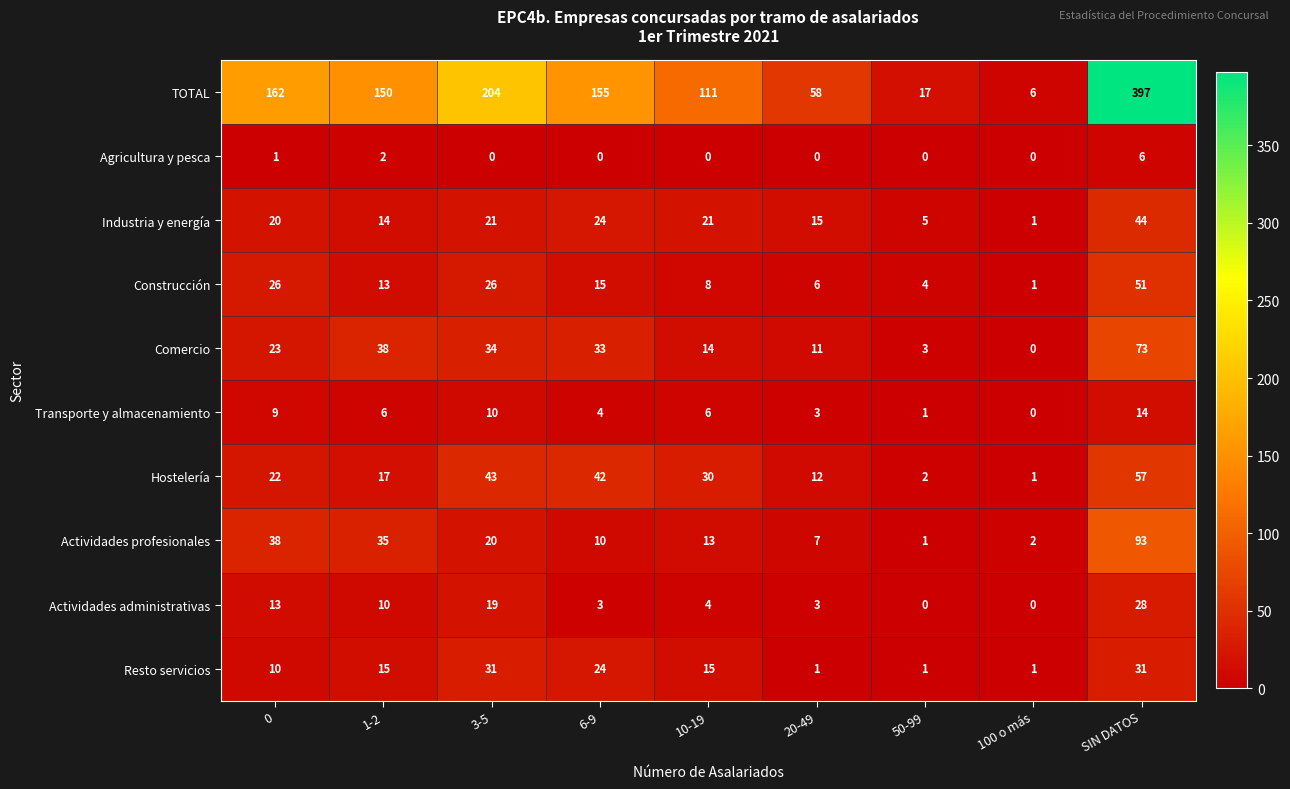

What is the sum of the Actividades administrativas values at 1-2 and SIN DATOS?

38